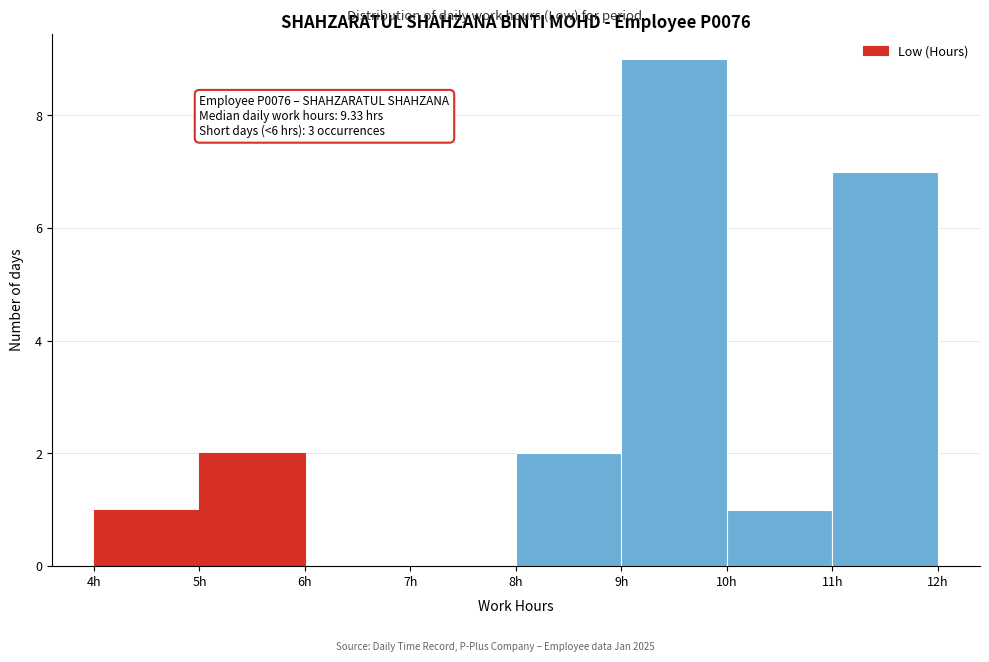

Over which range of the x-axis is the bar tallest?

9 to 10